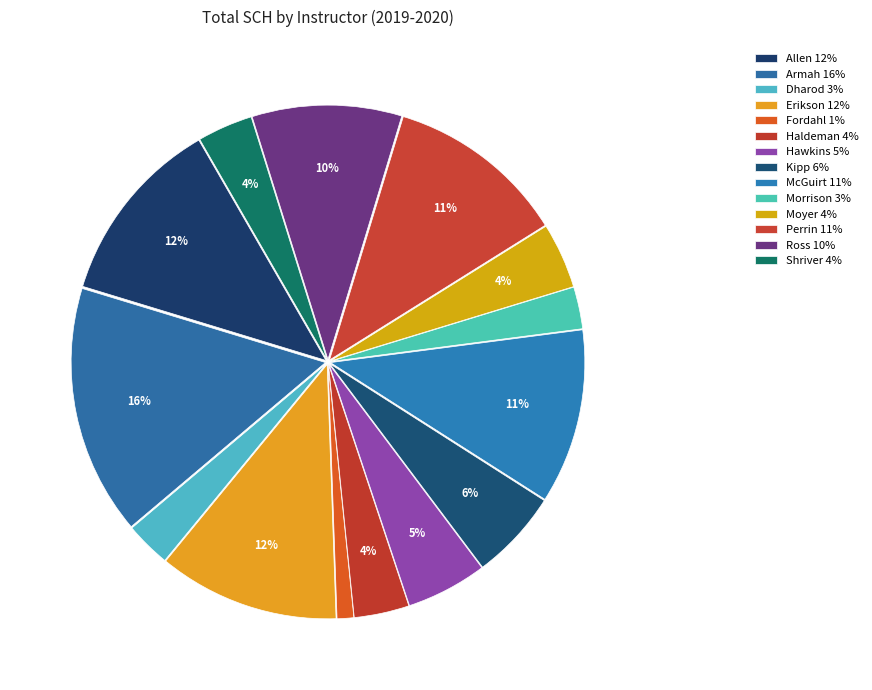

The Erikson slice represents 3% of the pie. True or false?

False